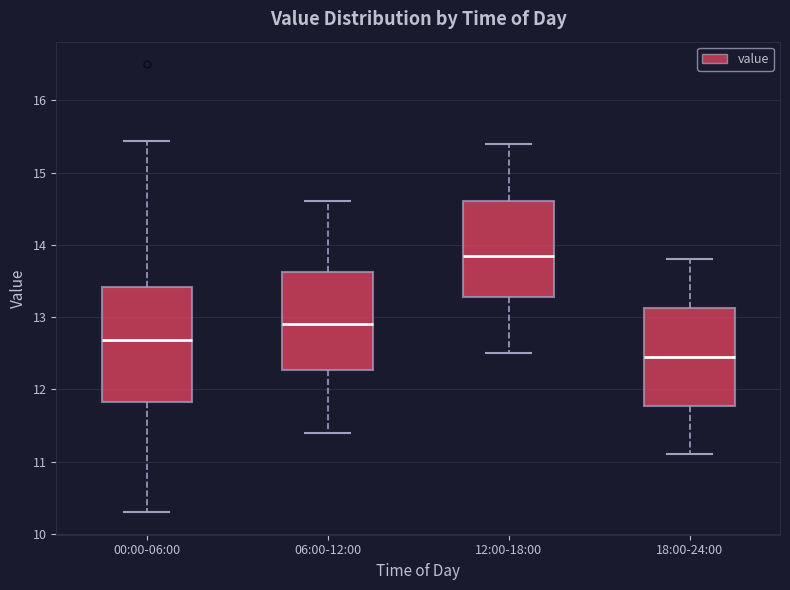

Reading left to right, transcribe this box plot: for each box, give where its median line is, the range the box spans, and where its two whiskers end, as read against the y-axis. The values are not printed on the chart, so give them approximately, as read against the axis.

00:00-06:00: median 12.7, box 11.8 to 13.4, whiskers 10.3 to 15.4
06:00-12:00: median 12.9, box 12.3 to 13.6, whiskers 11.4 to 14.6
12:00-18:00: median 13.9, box 13.3 to 14.6, whiskers 12.5 to 15.4
18:00-24:00: median 12.5, box 11.8 to 13.1, whiskers 11.1 to 13.8